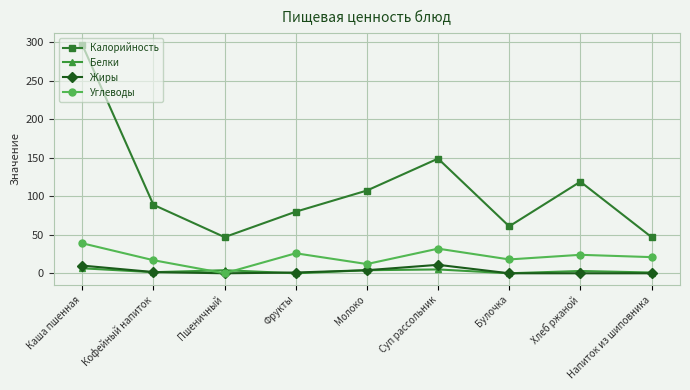

The Углеводы series shows 35.2 at Хлеб ржаной. True or false?

False